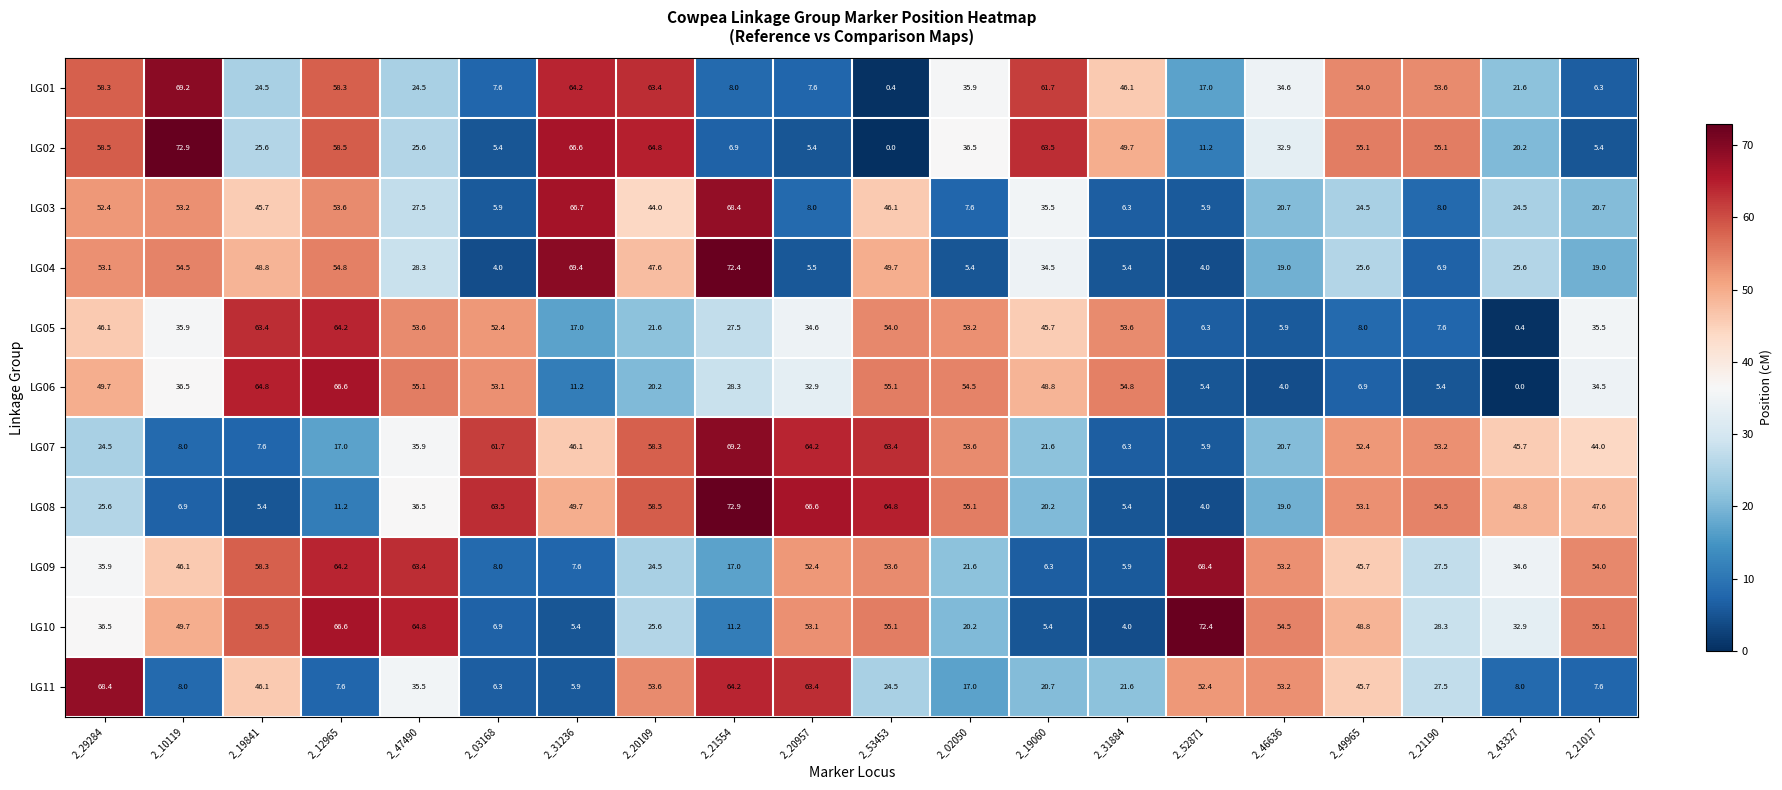

How many series are shown in this chart?

11